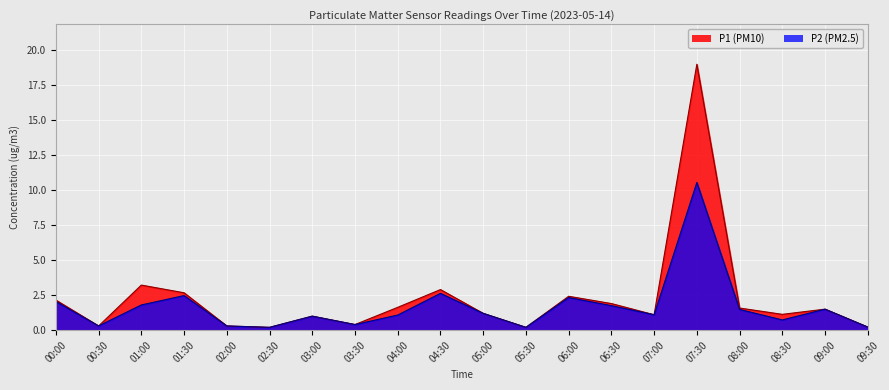

How many lines are shown in the chart?

2